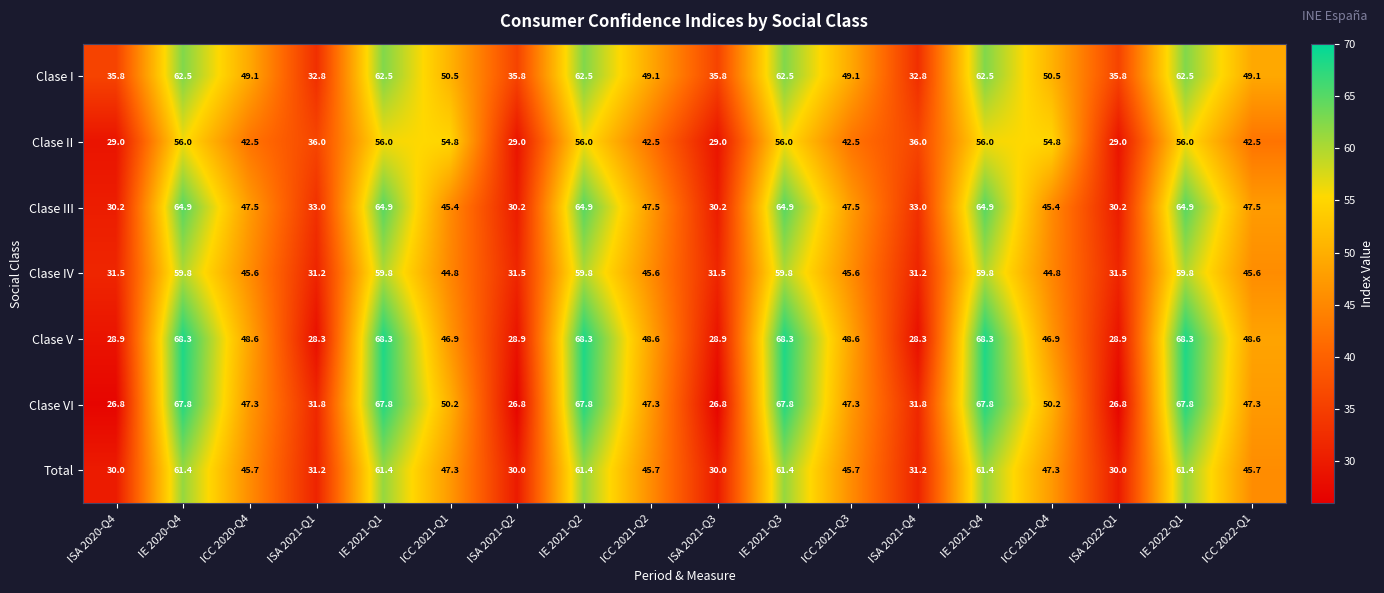

What is the maximum value for Clase II?

56.0